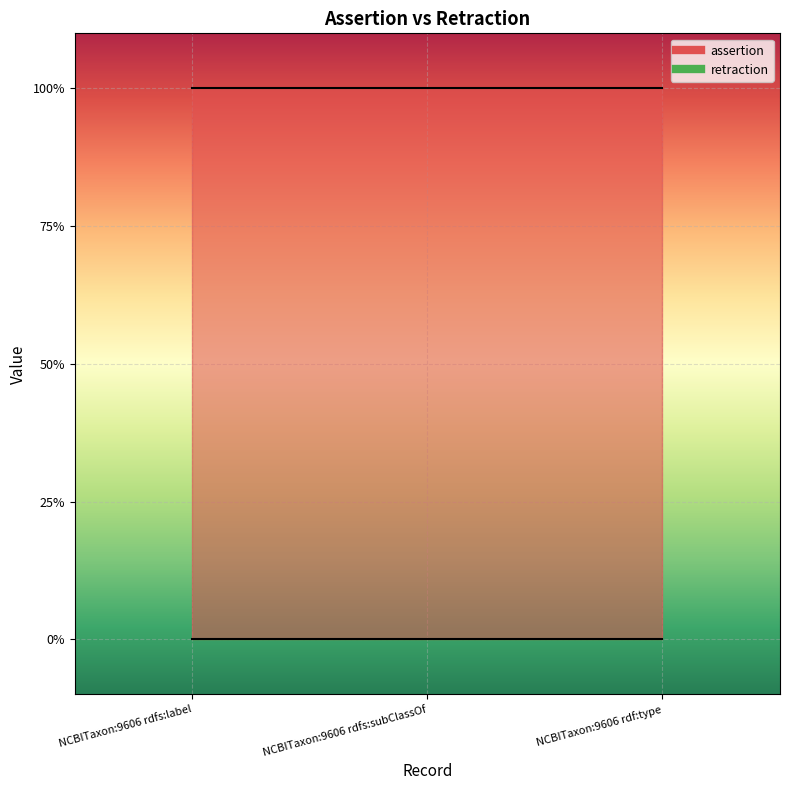

Between NCBITaxon:9606 rdfs:label and NCBITaxon:9606 rdfs:subClassOf, which series saw the biggest shift?

assertion